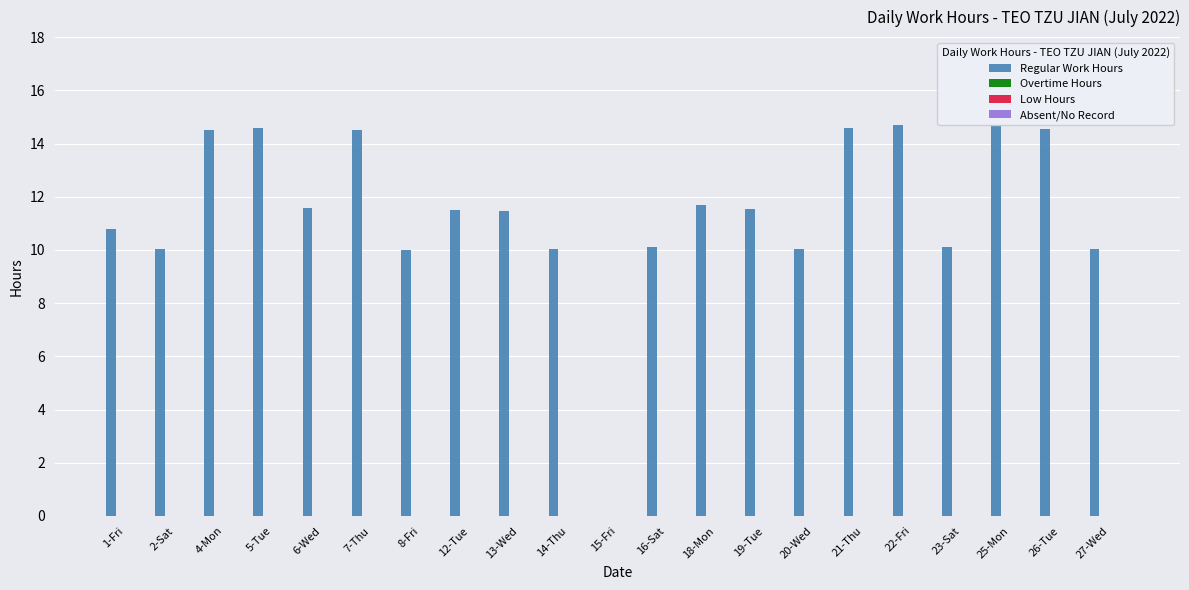

How many groups of bars are there?

21